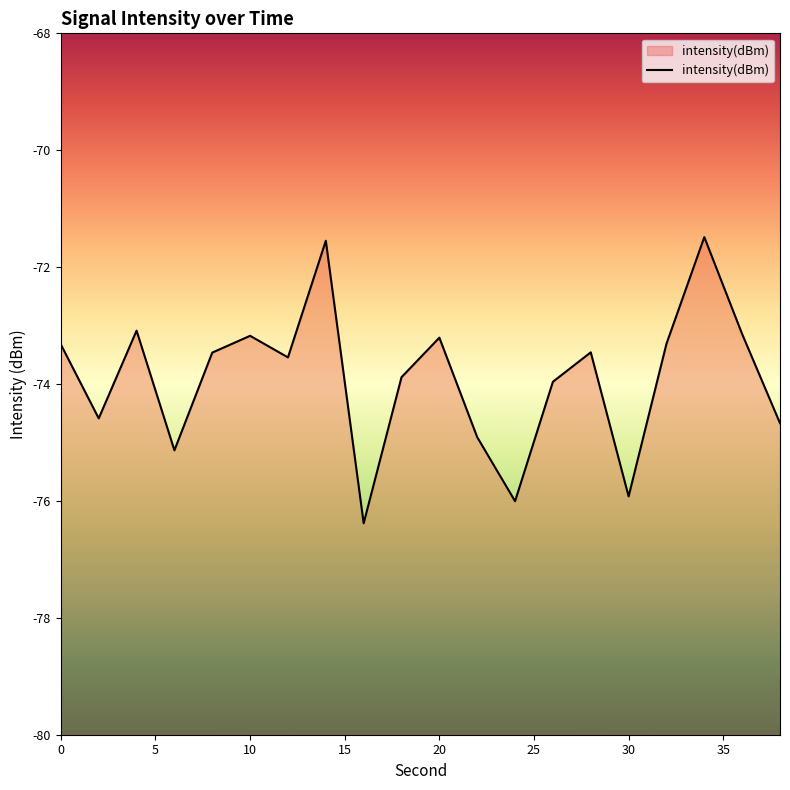

What value does the data have at 24?

-76.0